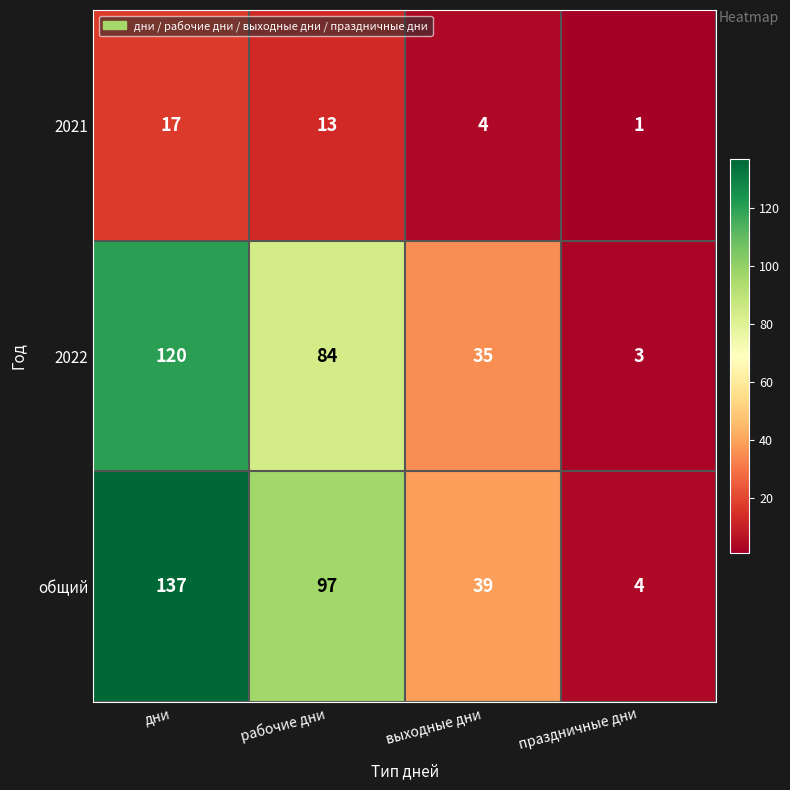

Reading left to right, what are all the values shown in this chart?

2021: дни=17	рабочие дни=13	выходные дни=4	праздничные дни=1
2022: дни=120	рабочие дни=84	выходные дни=35	праздничные дни=3
общий: дни=137	рабочие дни=97	выходные дни=39	праздничные дни=4